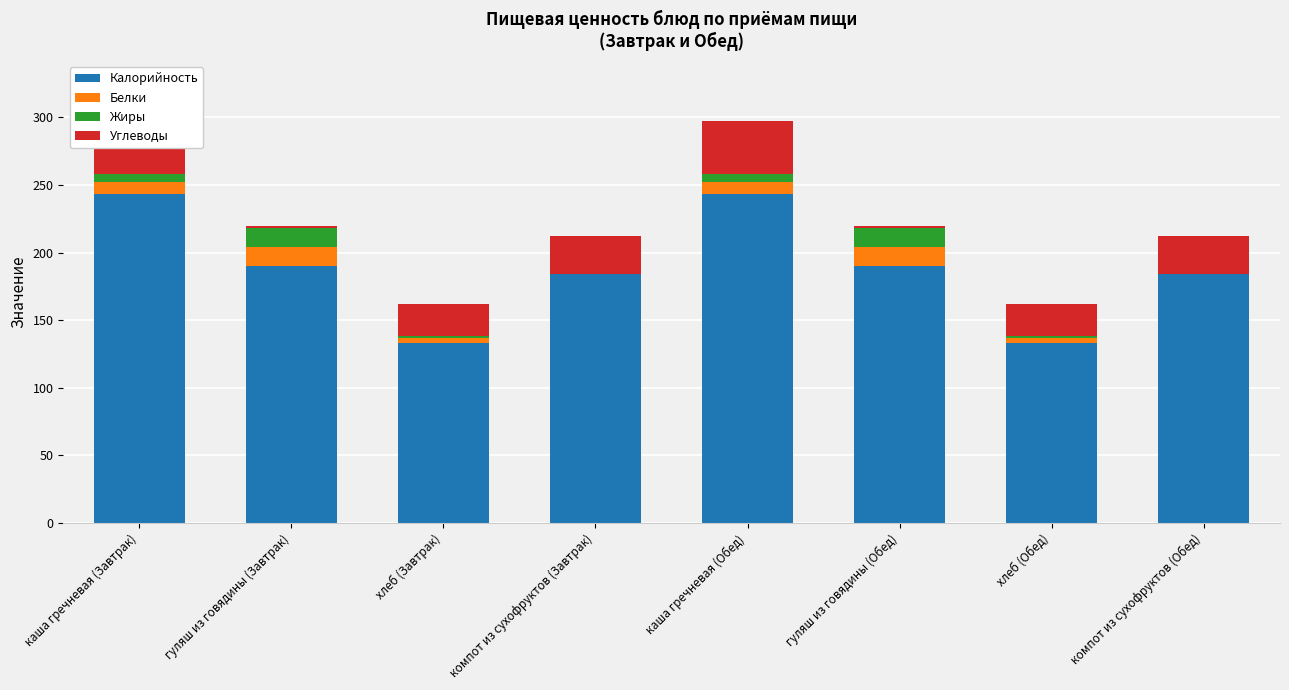

What is the difference between the highest and lowest values at компот из сухофруктов (Обед)?

184